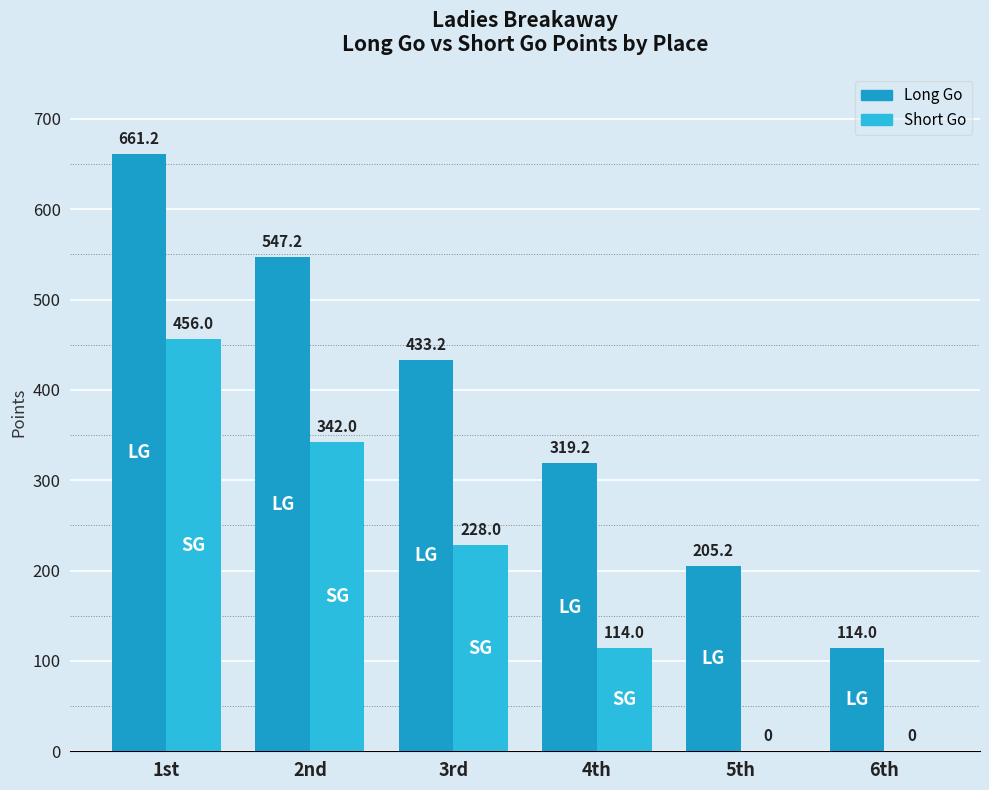

Are the bars grouped side by side (vs. stacked)?

Yes